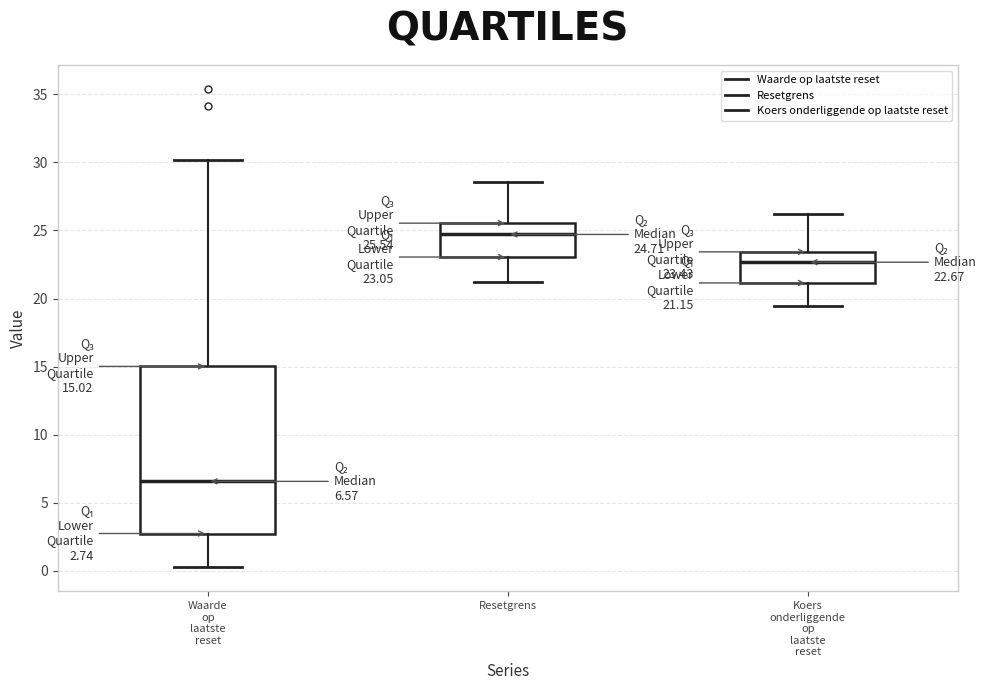

Comparing the boxes themselves (not the whiskers), which one is the tallest?

Waarde op laatste reset